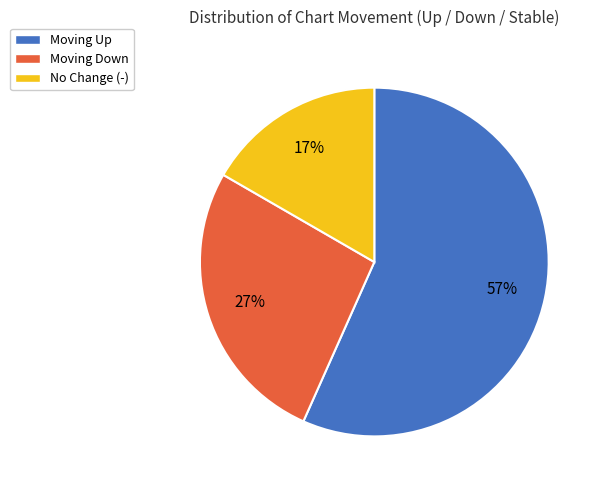

What is the majority slice?

Moving Up